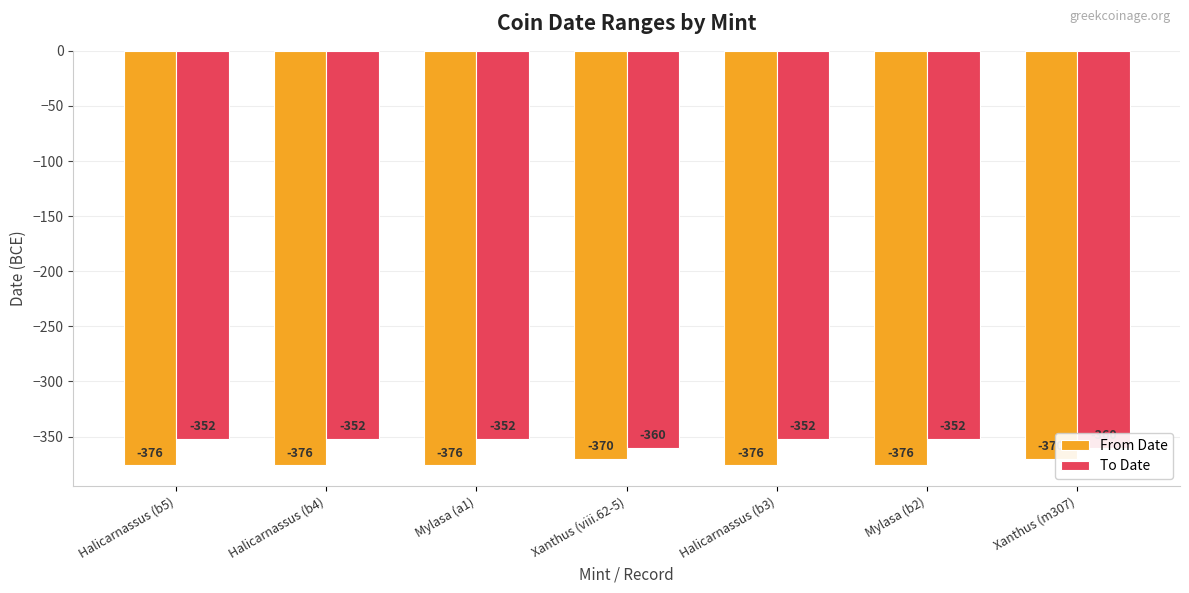

What is the total value across all series at Xanthus (viii.62-5)?

-730